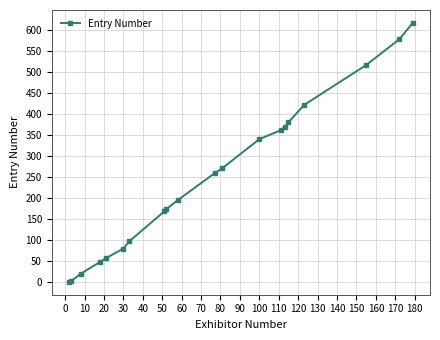

What is the value of the 10th point from the left?

195